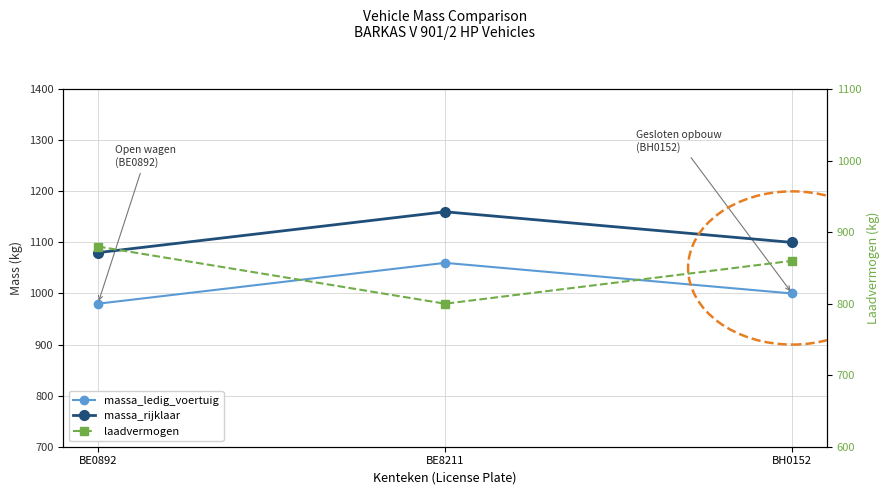

What position from the left is BH0152?

3